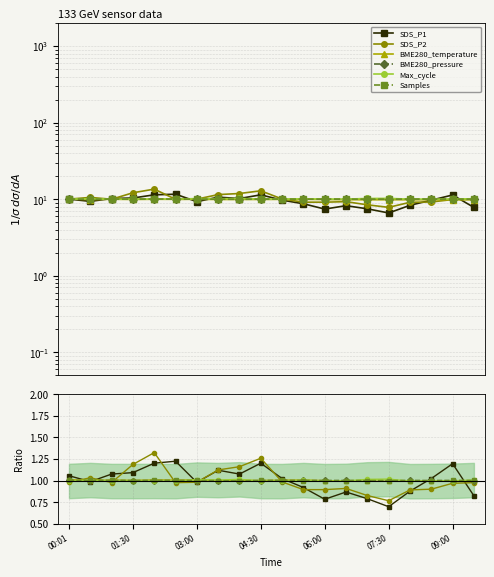

What is the difference between the maximum and minimum values in the SDS_P2 series?

0.6